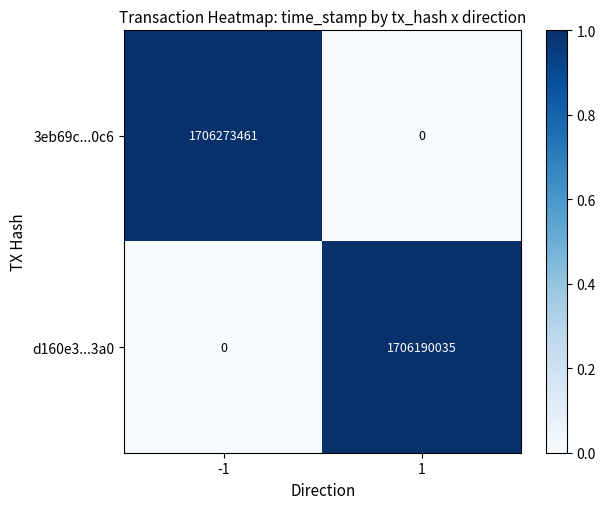

Reading left to right, transcribe all the data shown in this chart.

3eb69c...0c6: 1706273461	0
d160e3...3a0: 0	1706190035